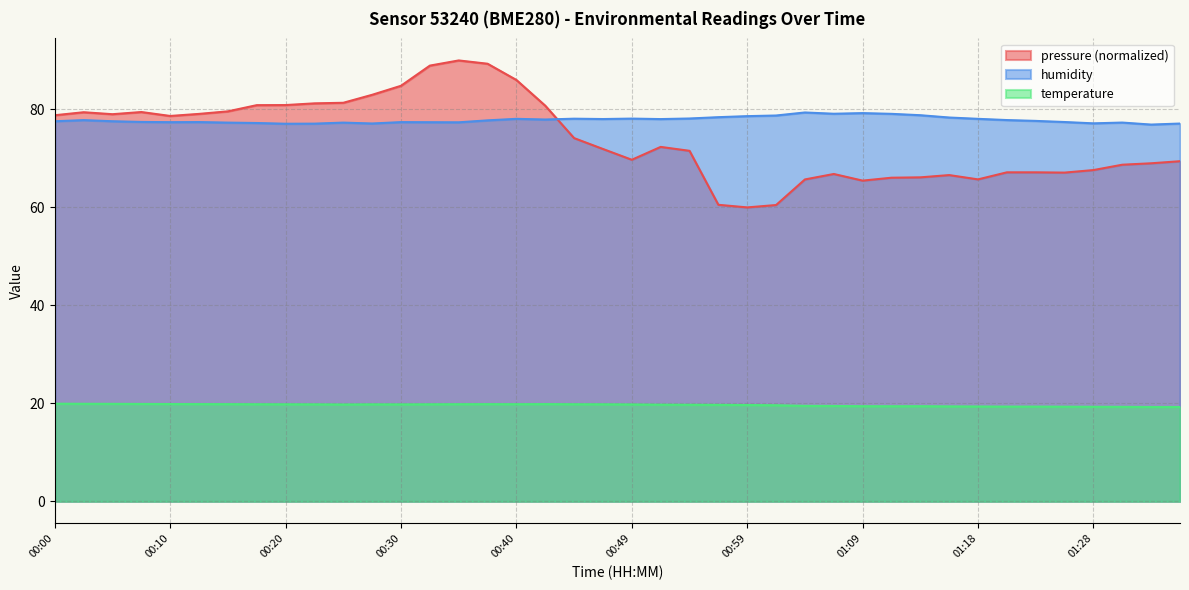

How many temperature values are between 19 and 20?

40